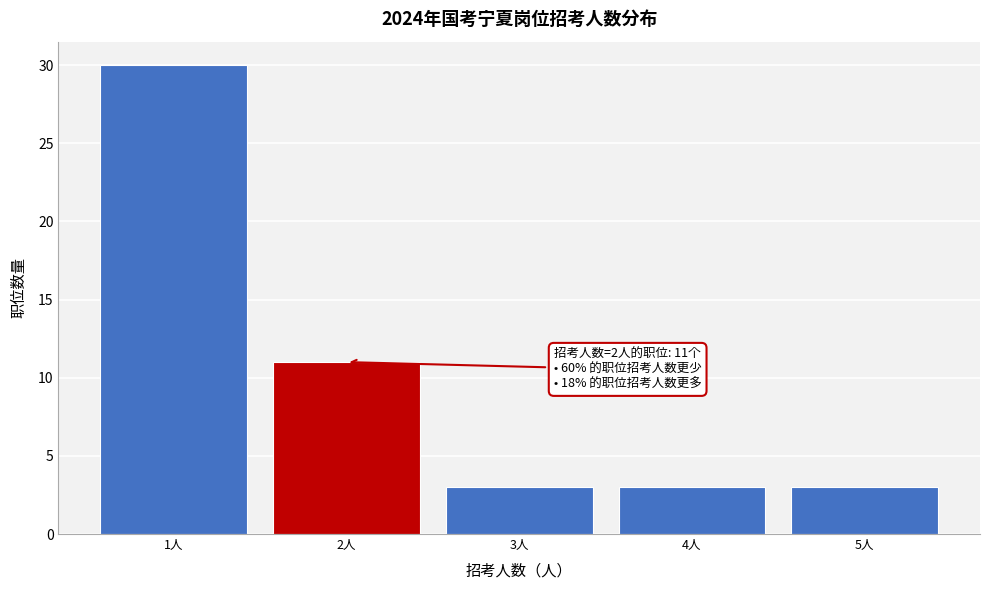

Over which range of the x-axis is the bar tallest?

0.5 to 1.5